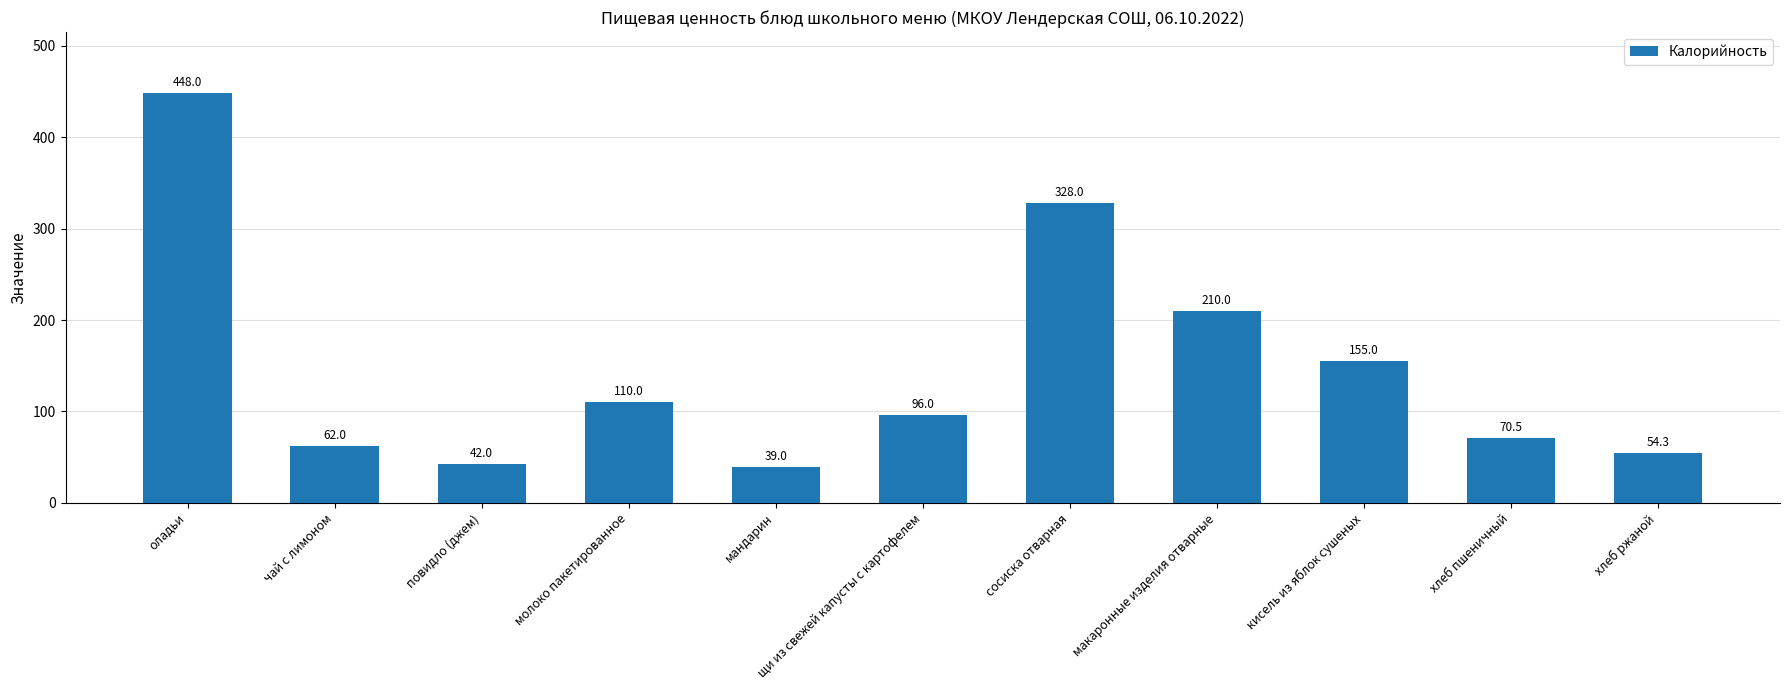

Read the value at хлеб ржаной.

54.3